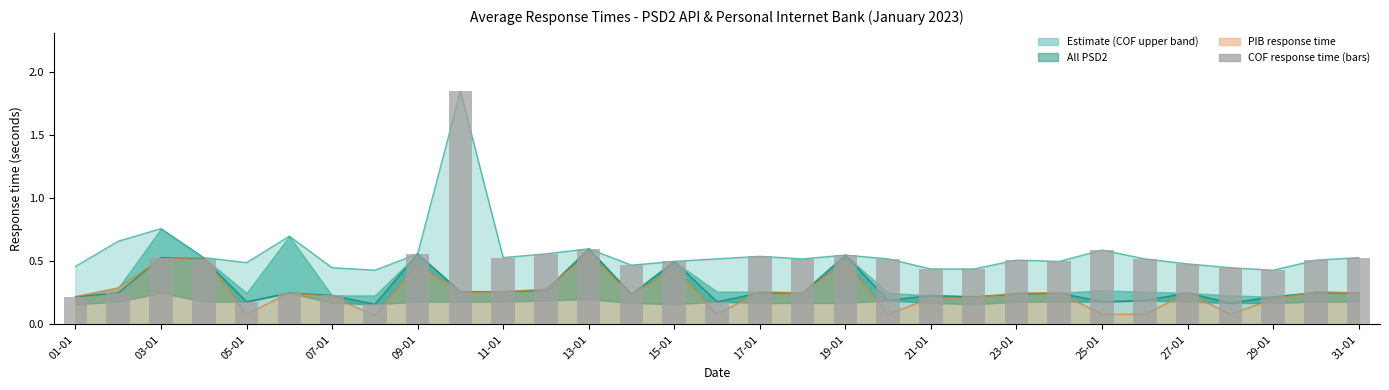

What is the label of the 30th bar from the left?

29